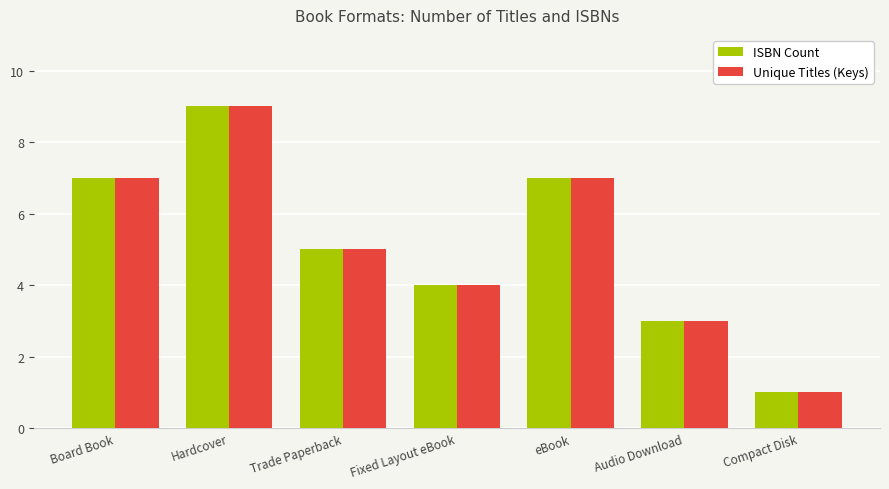

The ISBN Count series shows 2 at Trade Paperback. True or false?

False